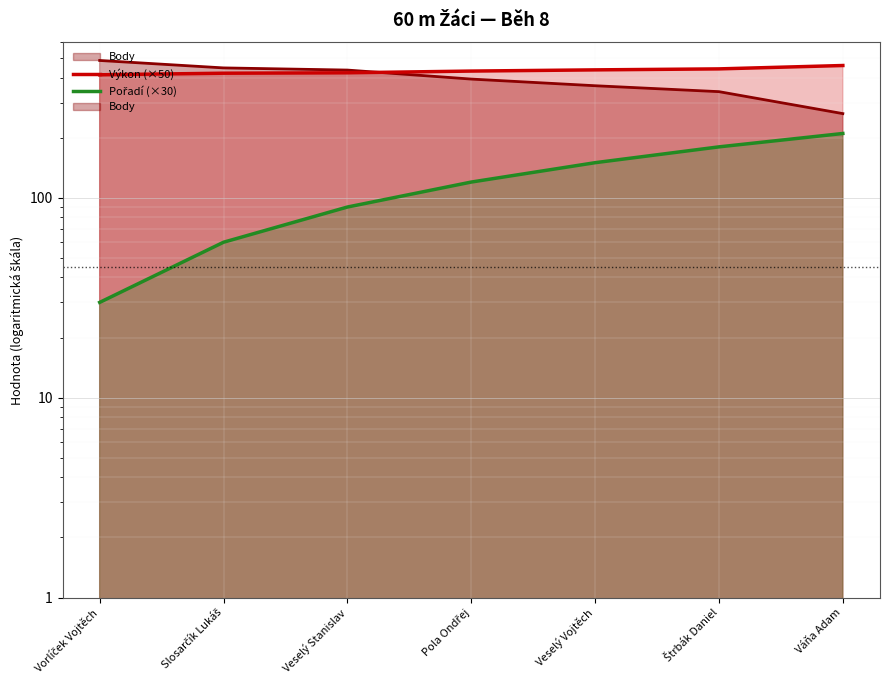

The value of Pořadí (×30) at Vorlíček Vojtěch is 30.0. True or false?

True